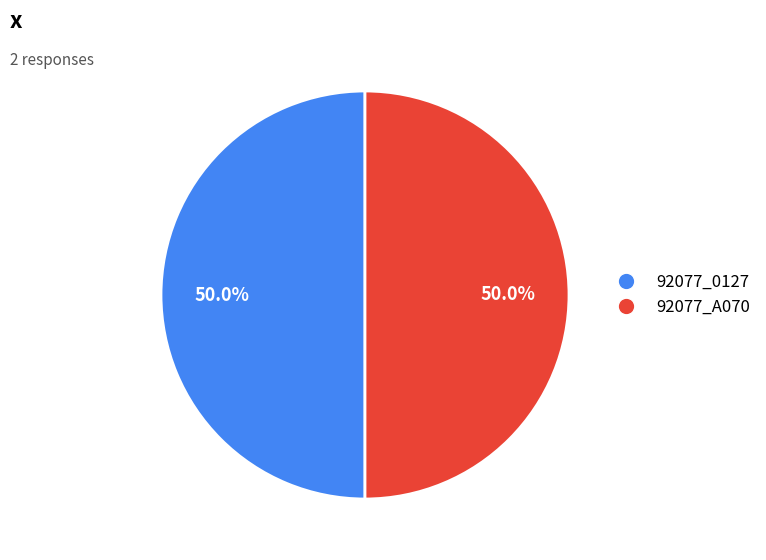

How many slices are in this pie chart?

2